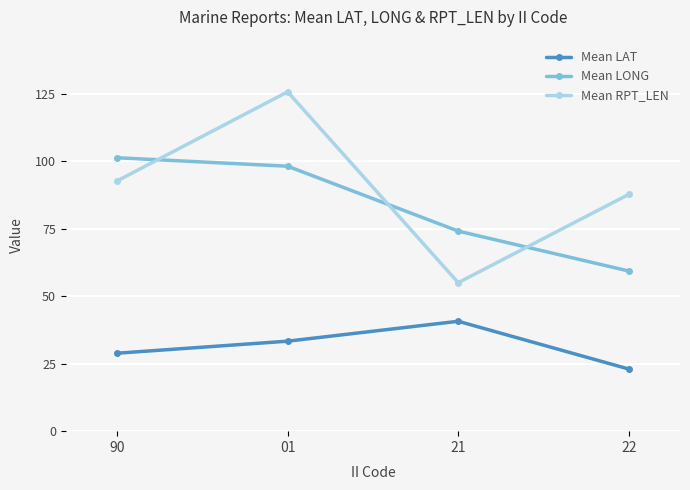

Rank the series at 01 from lowest to highest value.

Mean LAT, Mean LONG, Mean RPT_LEN